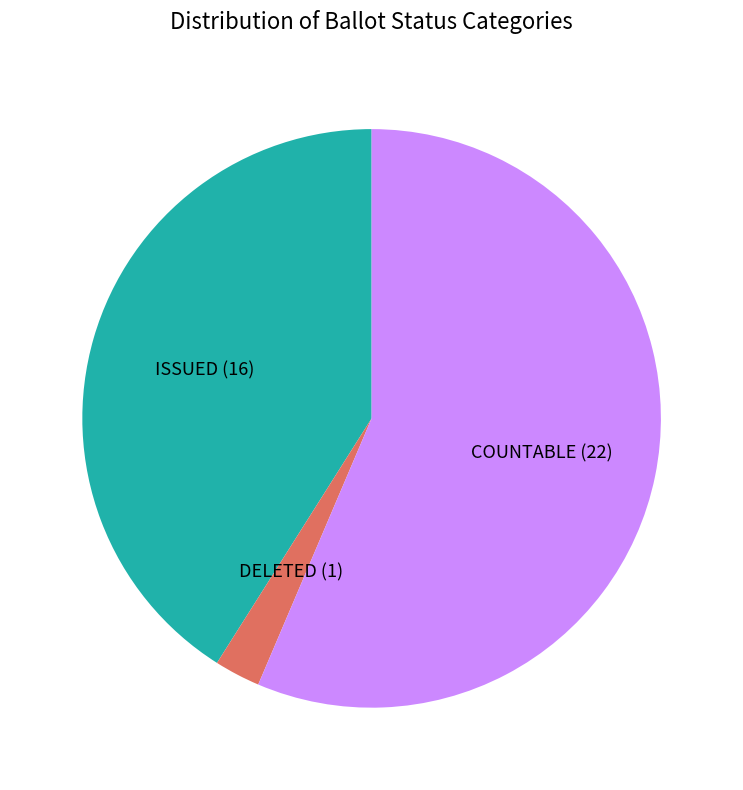

What is the largest slice in the pie chart?

COUNTABLE